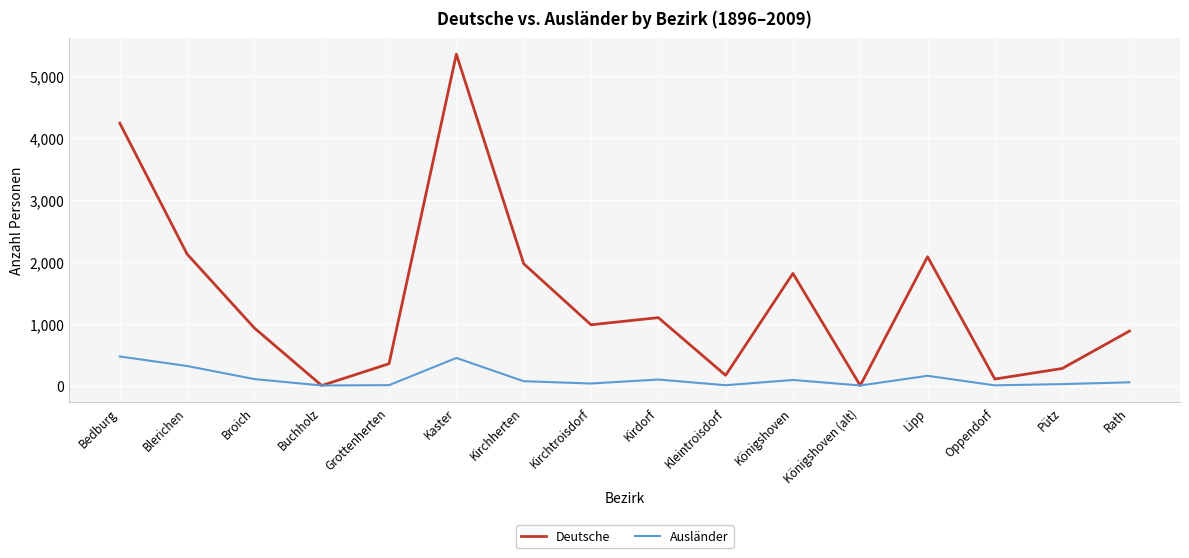

List the series in order of their overall mean, lowest first.

Ausländer, Deutsche